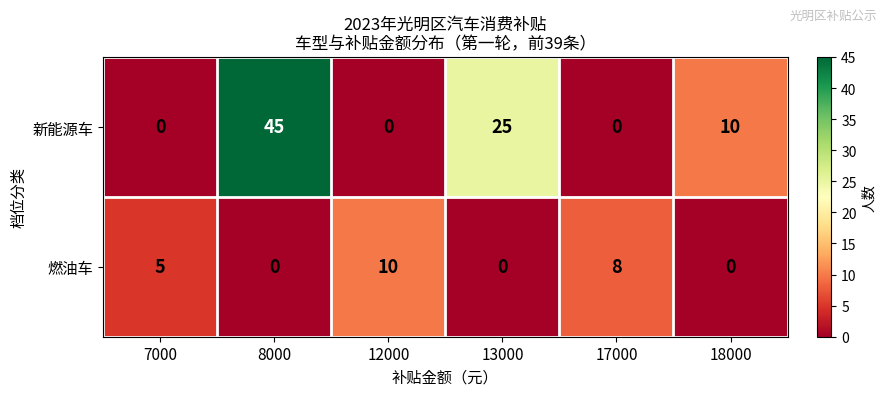

What is the greatest value displayed?

45